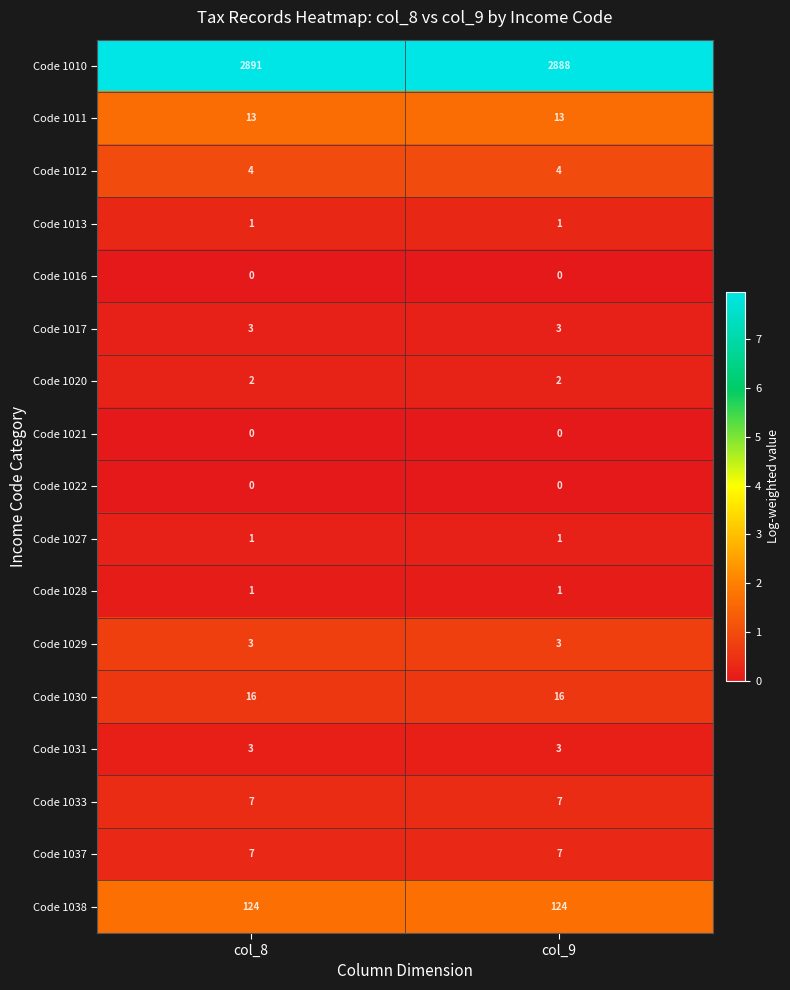

What is the approximate value of Code 1012 at col_8?

4